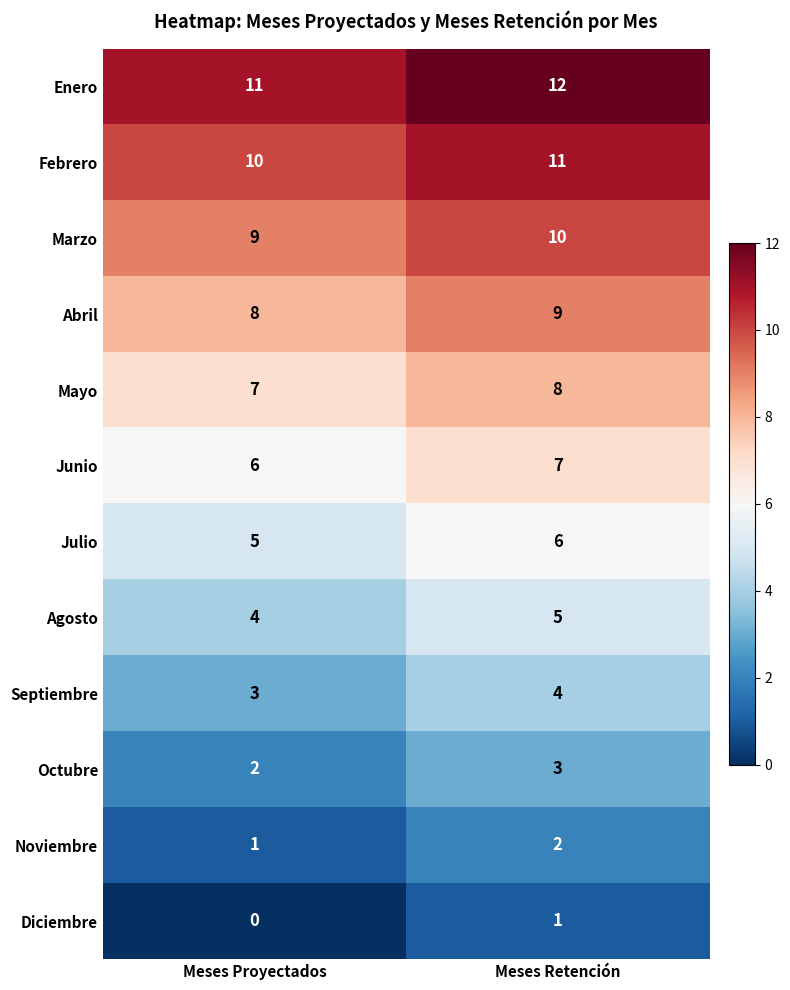

Which category has the highest value across all series?

Meses Retención